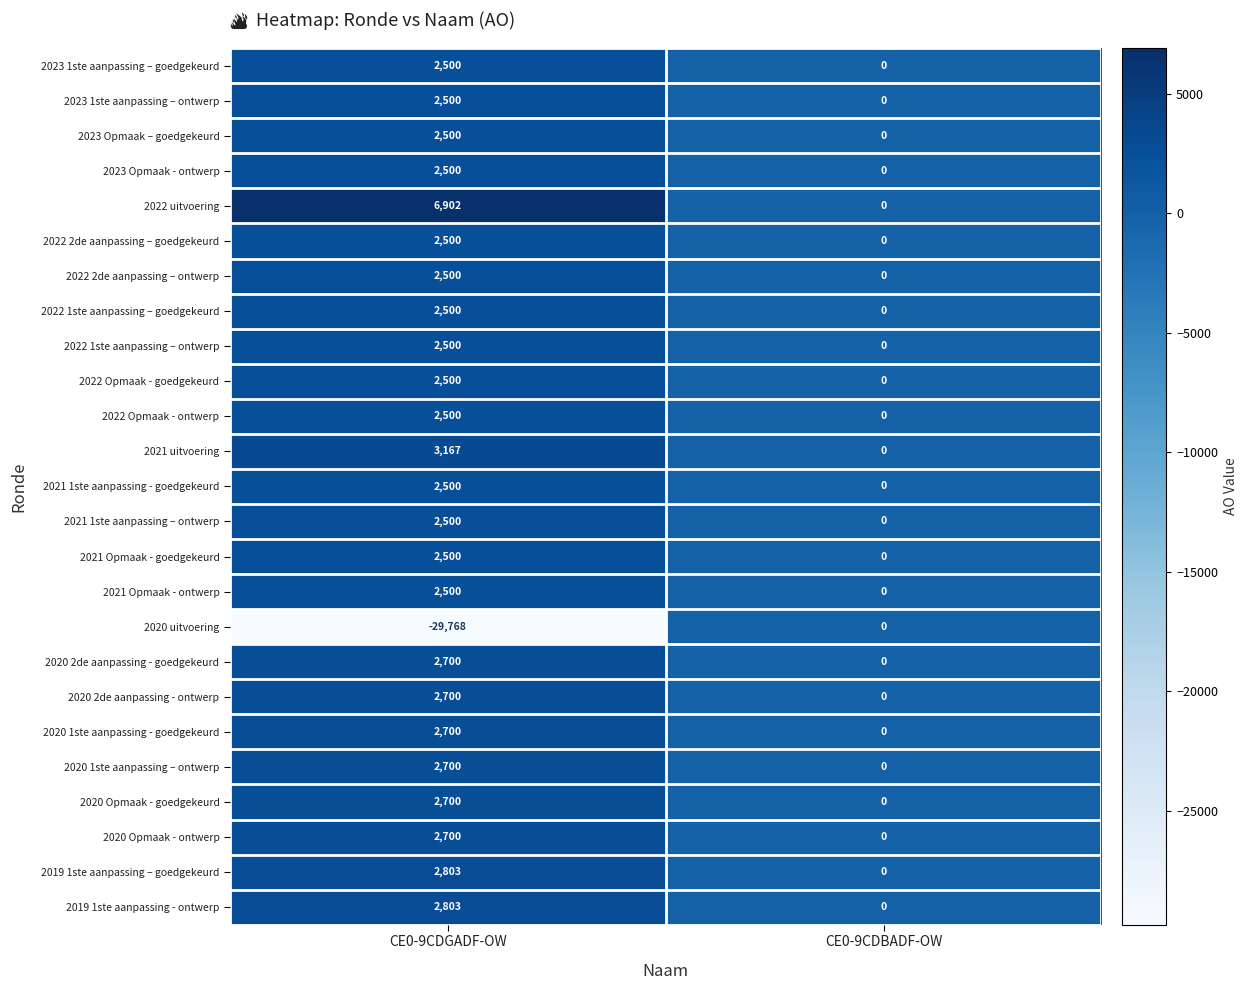

Which series changed the most between CE0-9CDGADF-OW and CE0-9CDBADF-OW?

2020 uitvoering